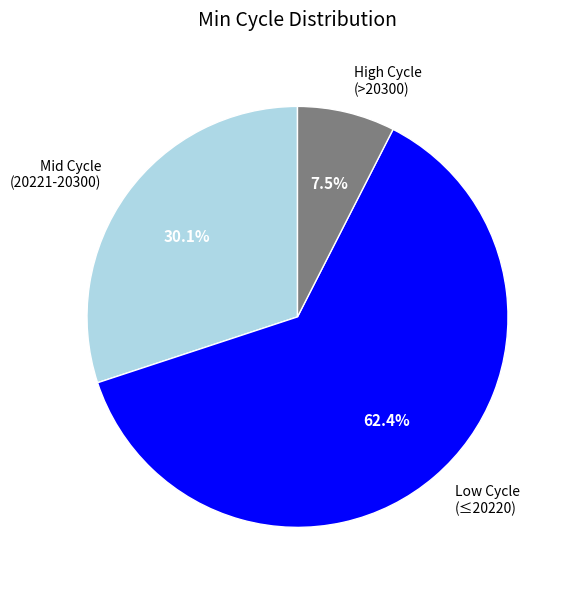

Which has a higher value, High Cycle (>20300) or Mid Cycle (20221-20300)?

Mid Cycle (20221-20300)